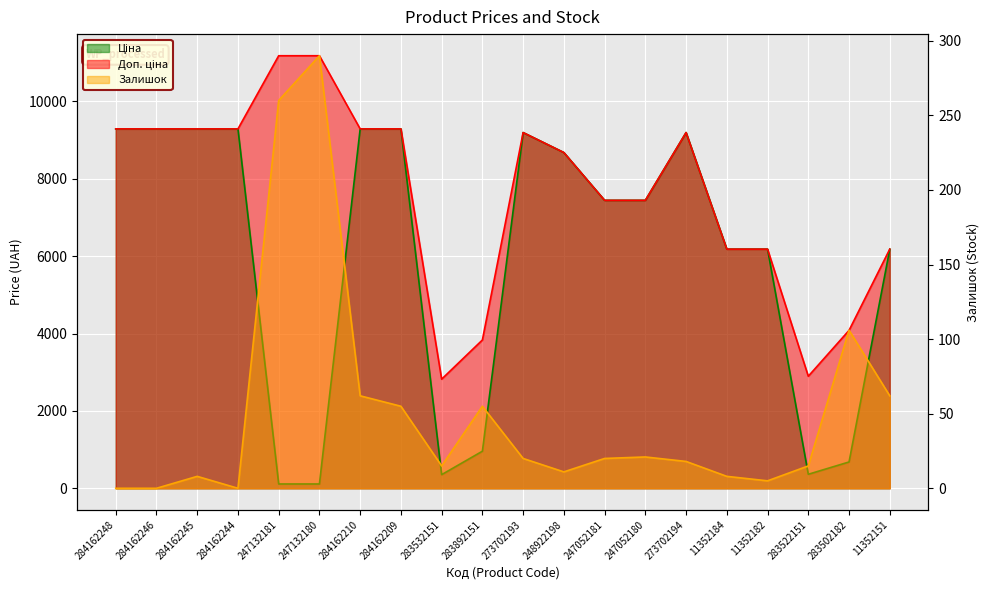

Does the chart display data point markers on the line(s)?

No